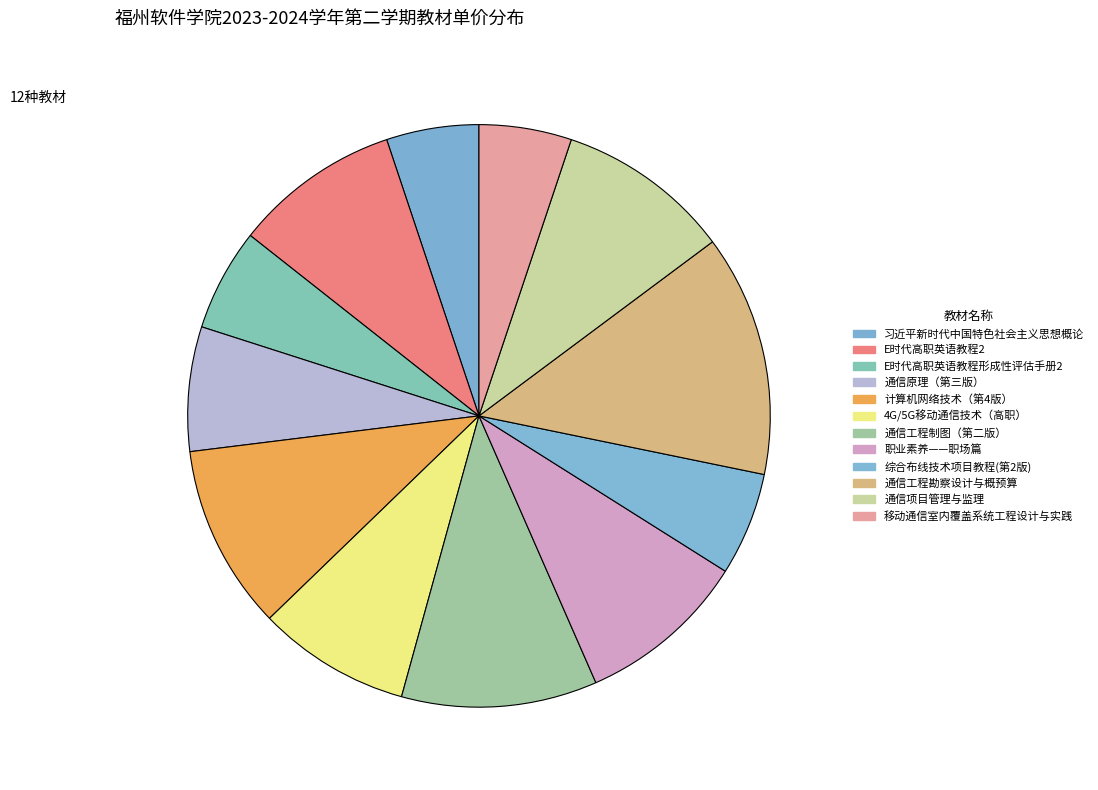

Does 职业素养——职场篇 account for over 50% of the chart?

No